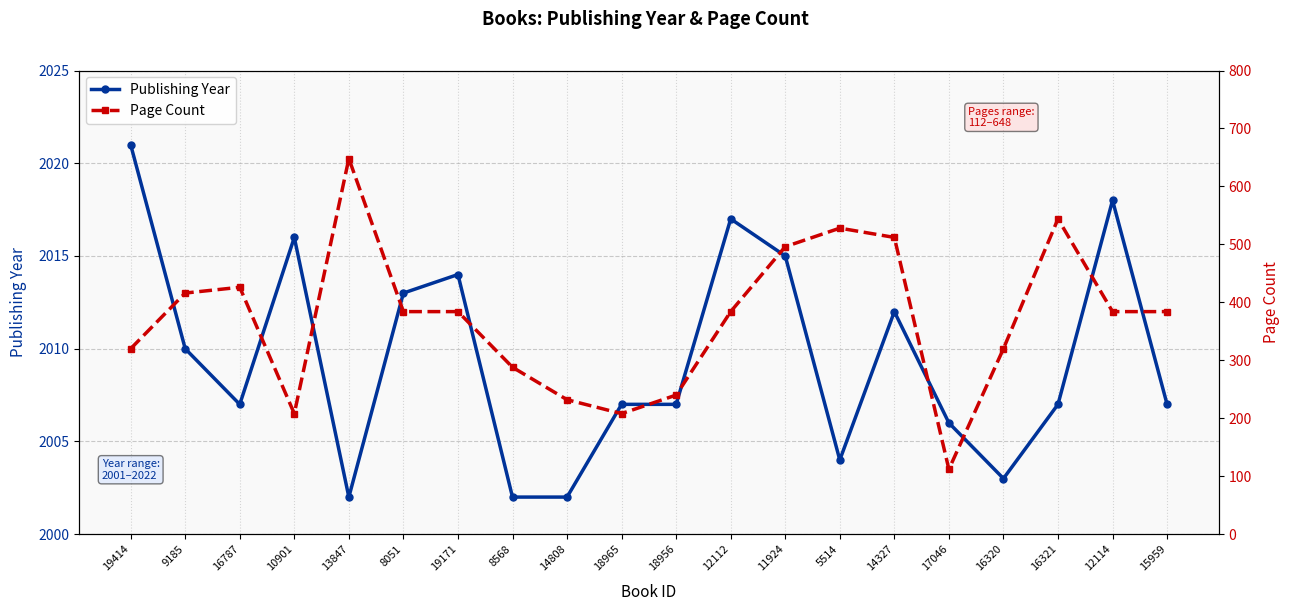

True or false: Page Count and Publishing Year intersect in this chart.

False